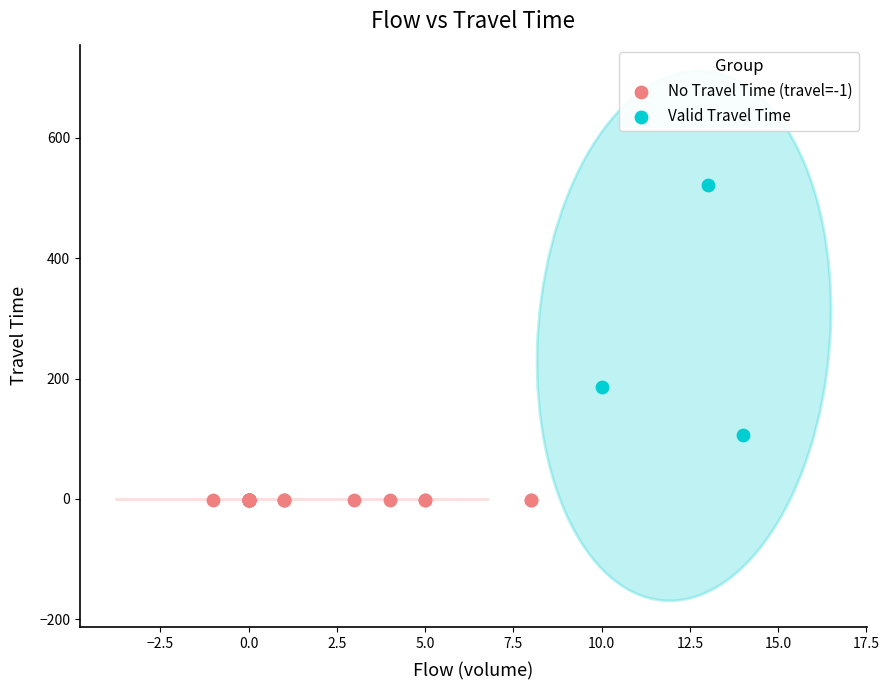

Which series contains the lowest Y value?

No Travel Time (travel=-1)